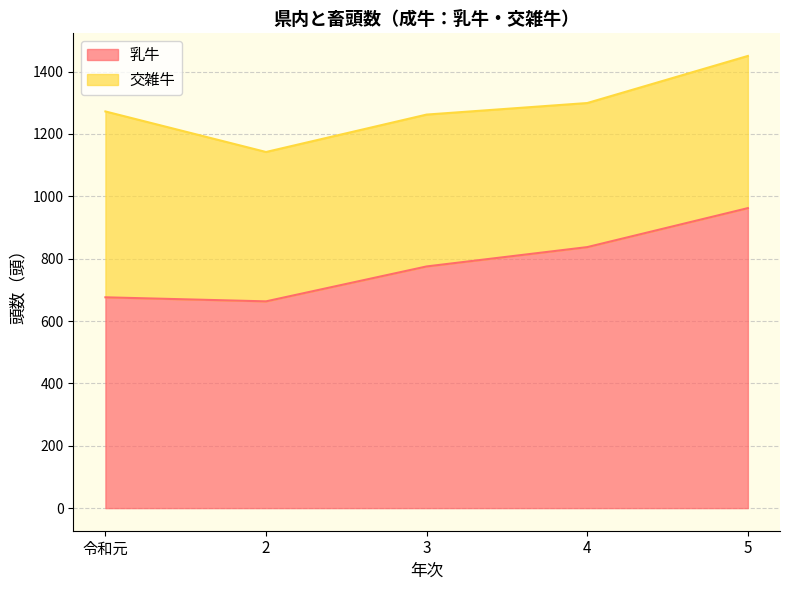

What is the label of the 5th point from the left?

5